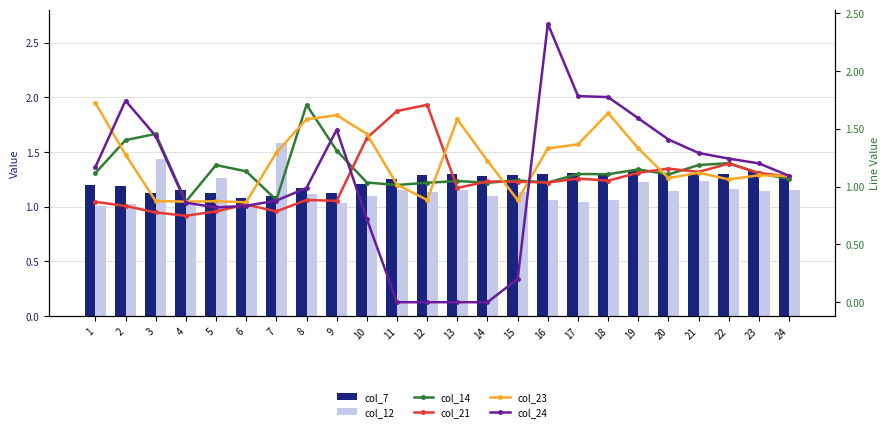

The col_12 series shows 1.6 at 13. True or false?

False